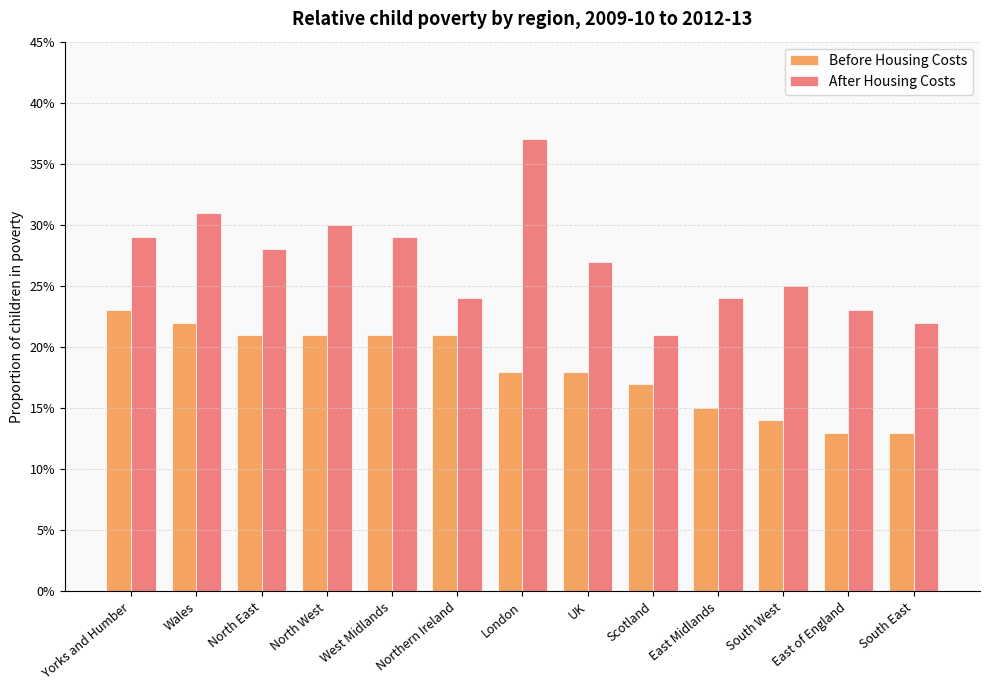

Is it true that Before Housing Costs equals 0.2 at South West?

False